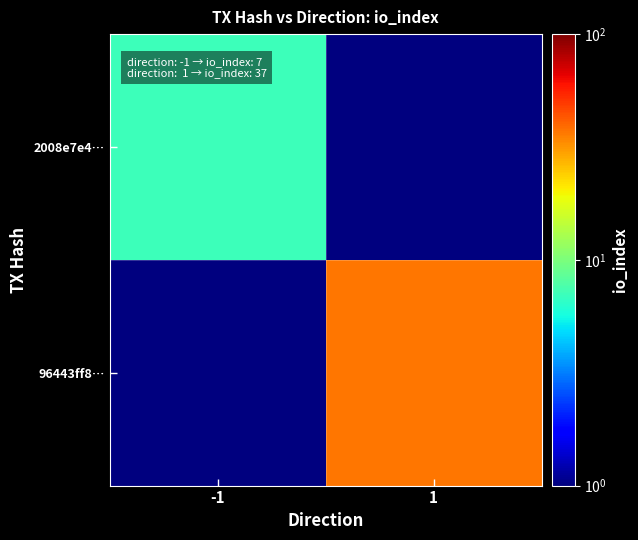

Reading left to right, list all the values displayed in this chart.

2008e7e4…: -1=7.0	1=0.5
96443ff8…: -1=0.5	1=37.0